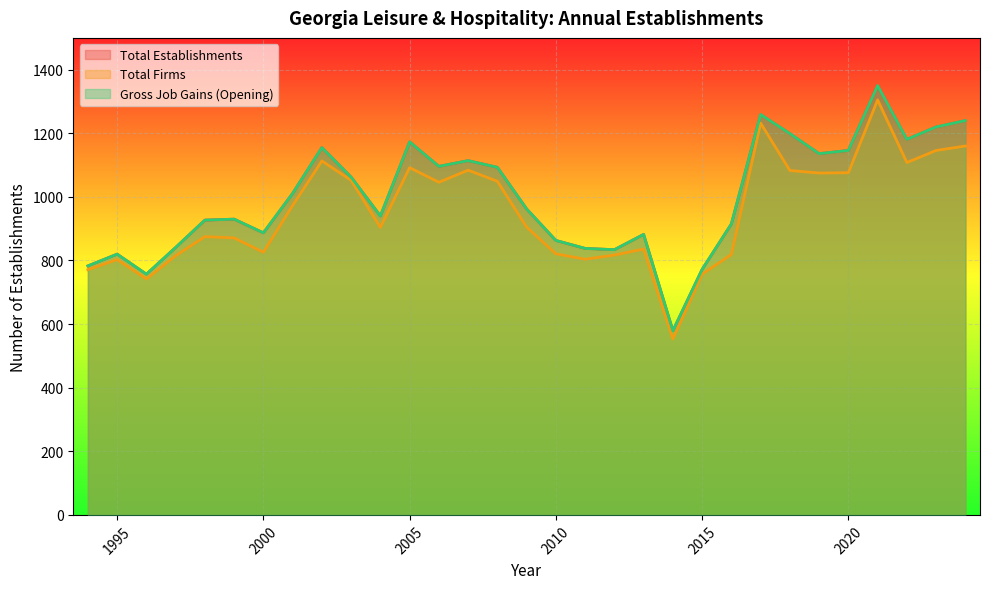

True or false: Total Firms has more than 0 points higher than both neighbors.

True